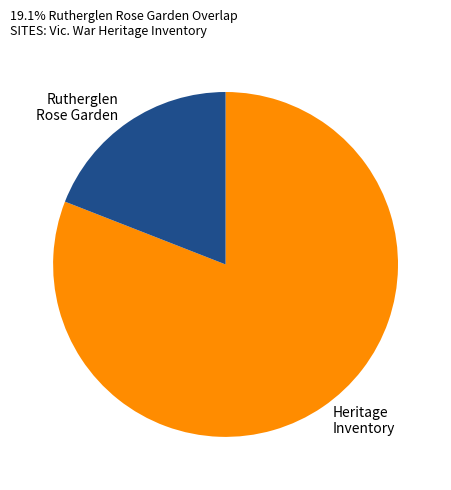

Is there any slice that represents more than half of the pie?

Yes